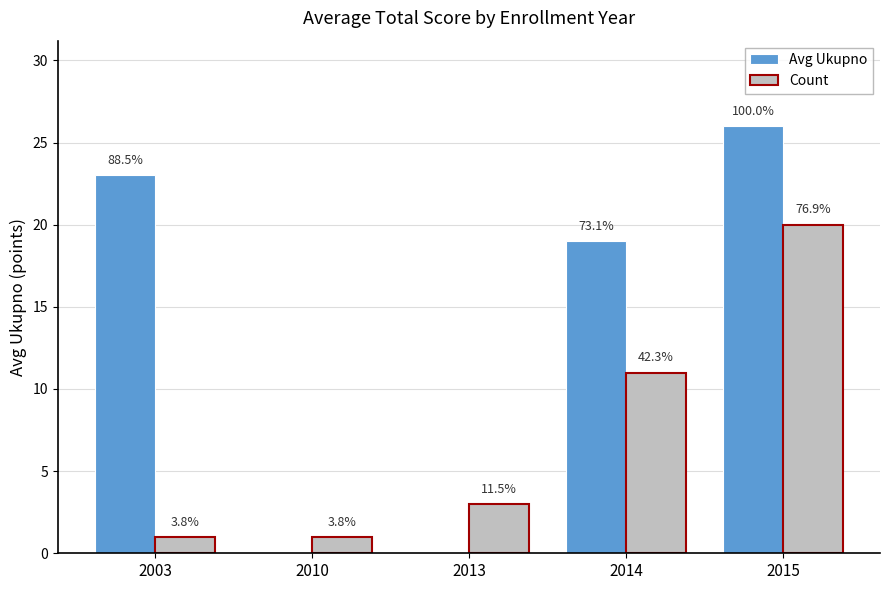

The Avg Ukupno series shows 41 at 2015. True or false?

False